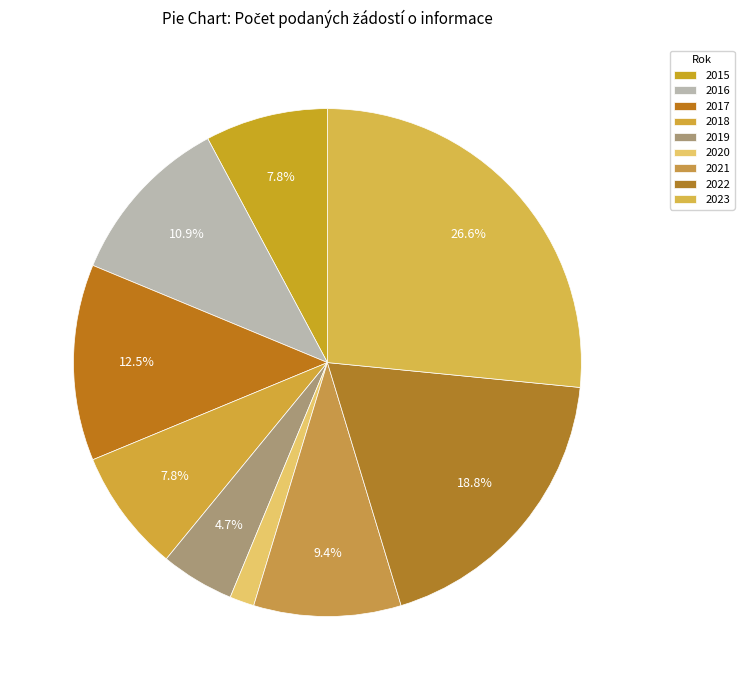

What percentage is the 2020 slice, to the nearest percent?

2%